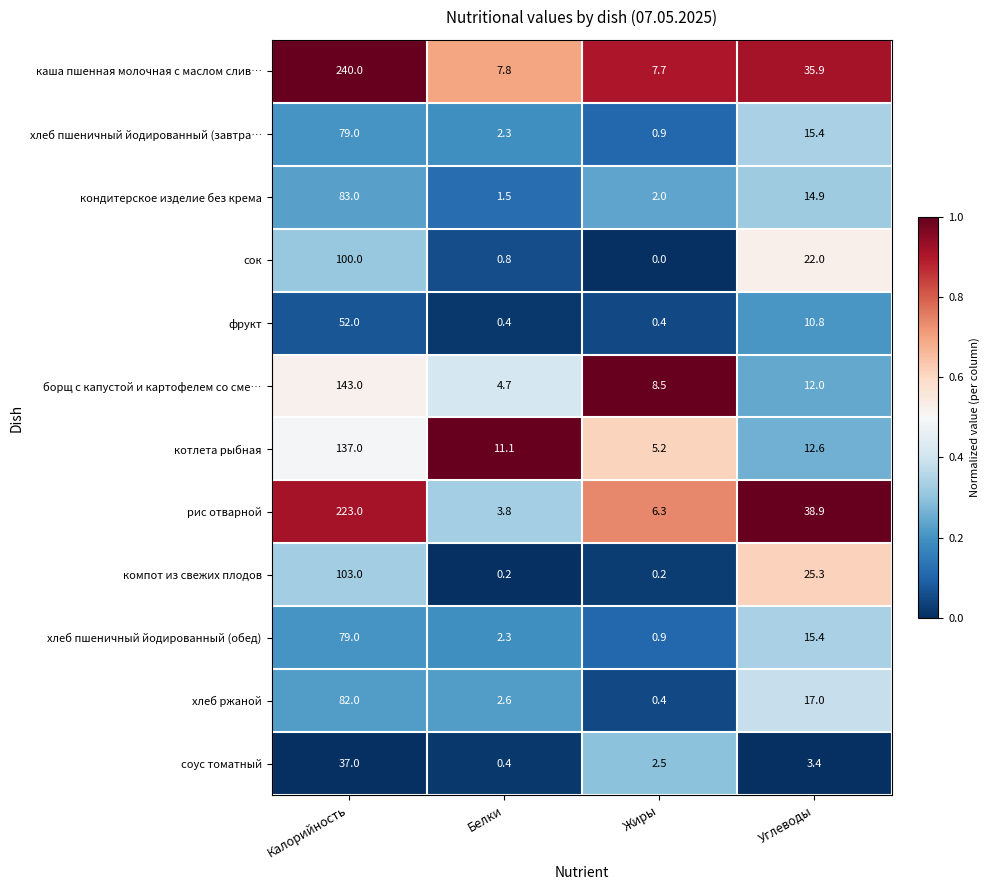

At which category does the chart reach its minimum across all series?

Жиры